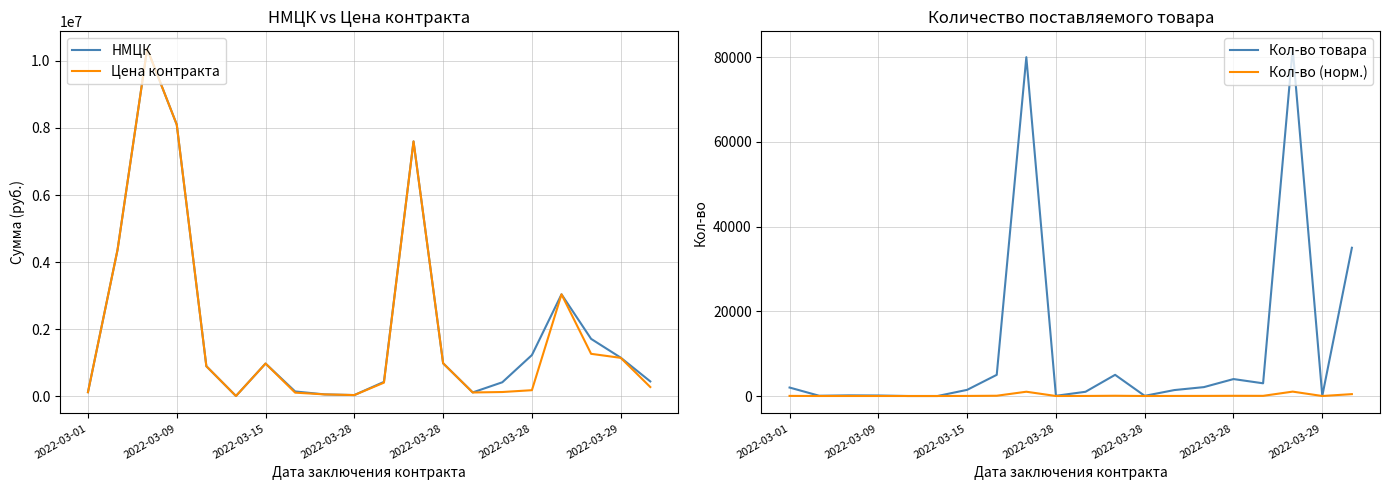

What is the label of the 9th point from the left?

8